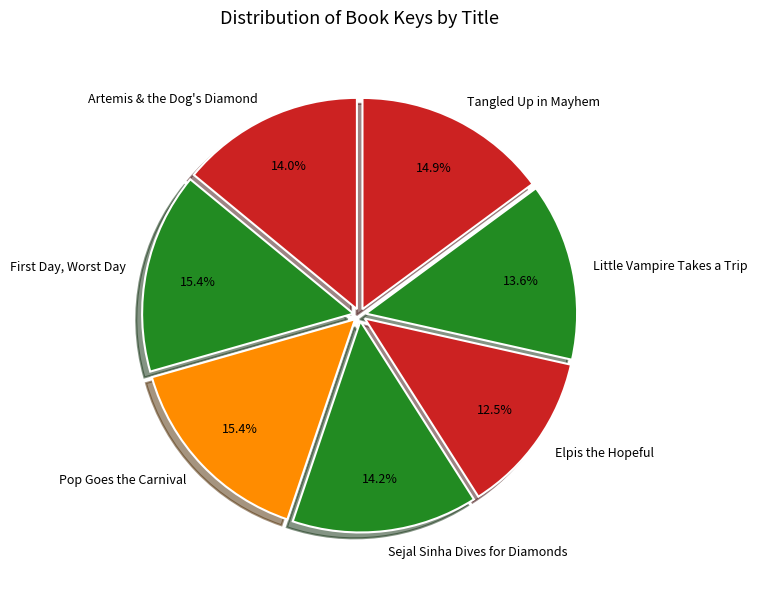

To the nearest percent, what portion does Little Vampire Takes a Trip represent?

14%